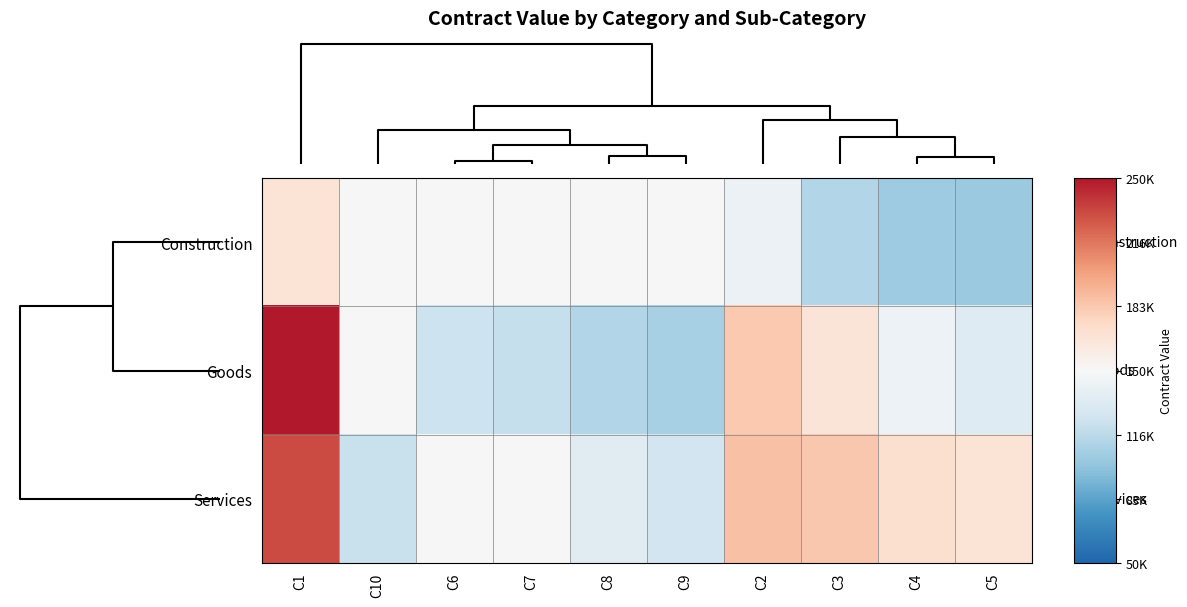

List the series in order of their overall mean, highest first.

Services, Goods, Construction